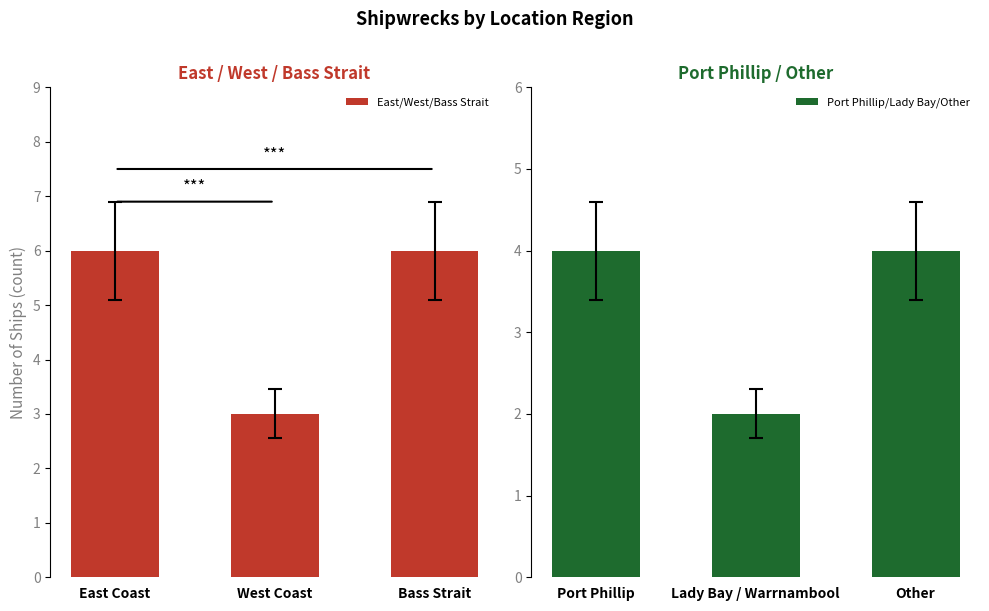

At which label does East/West/Bass Strait reach its peak?

East Coast